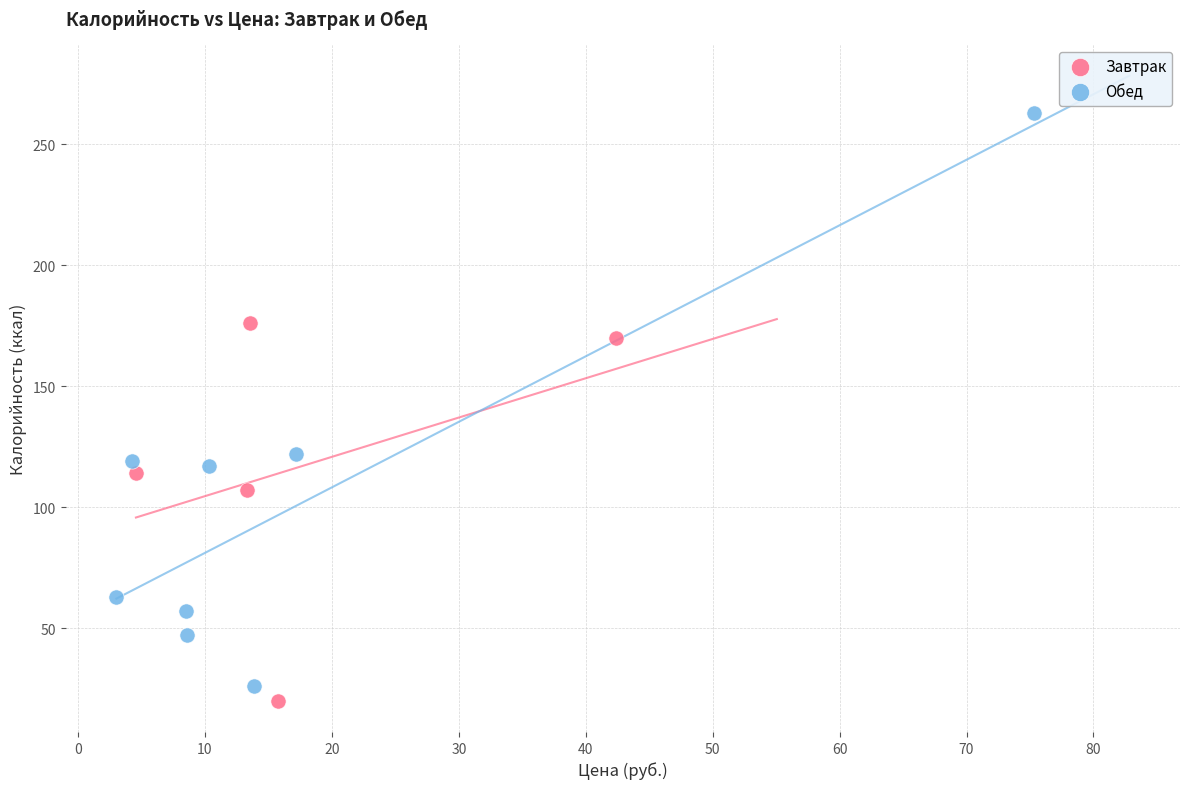

Which series has the largest Y range (max minus min)?

Обед